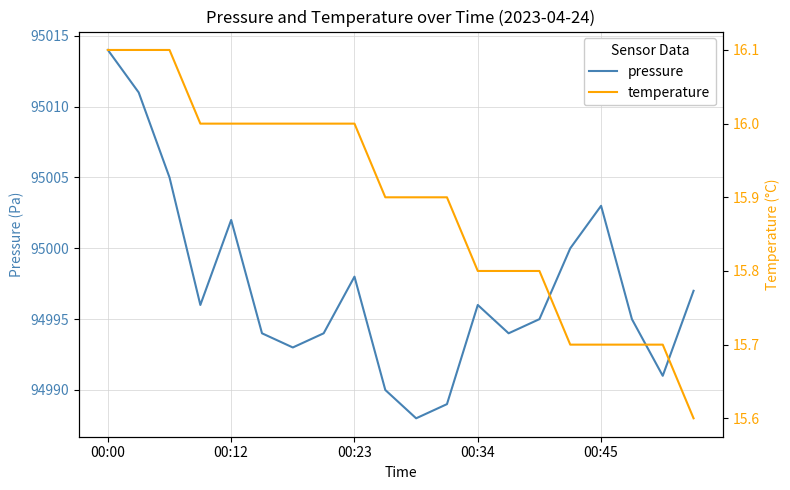

True or false: pressure has a value of 94996 at 00:34.

True